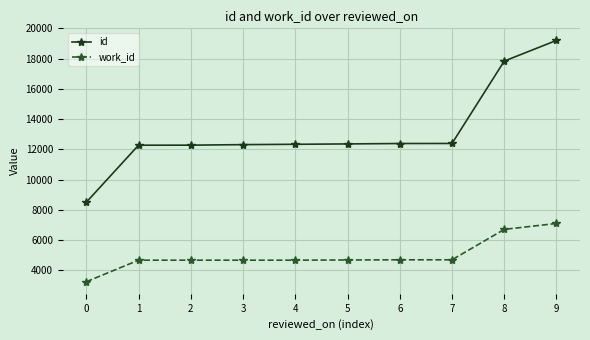

Which series has the widest spread of values?

id